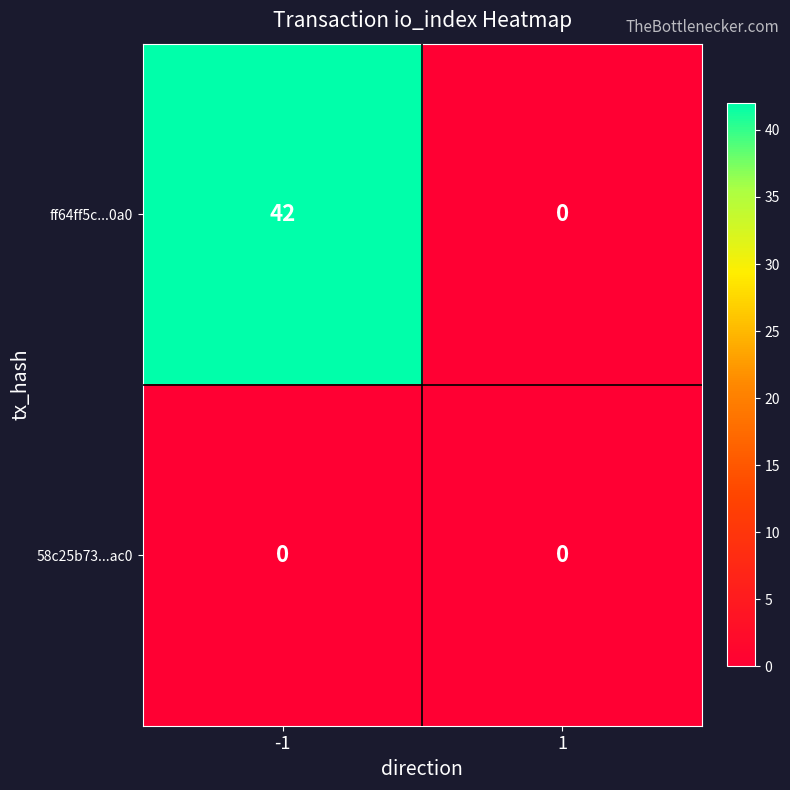

Between -1 and 1, which series saw the biggest shift?

ff64ff5c...0a0